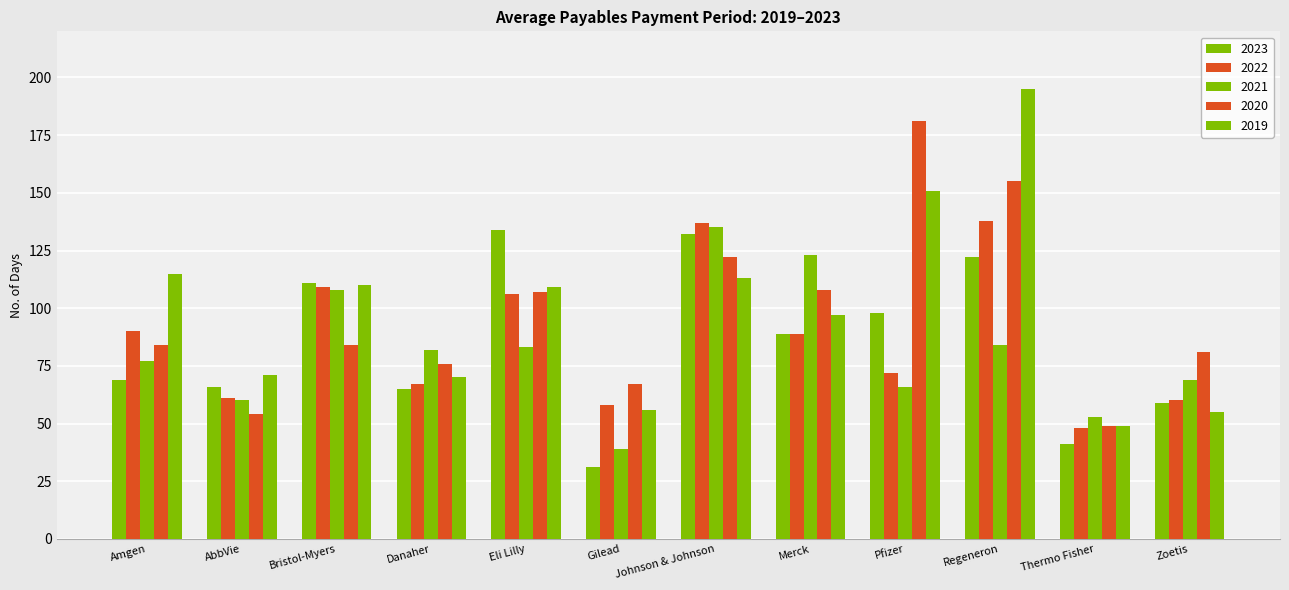

Reading left to right, what are all the values shown in this chart?

2023: Amgen=69	AbbVie=66	Bristol-Myers=111	Danaher=65	Eli Lilly=134	Gilead=31	Johnson & Johnson=132	Merck=89	Pfizer=98	Regeneron=122	Thermo Fisher=41	Zoetis=59
2021: Amgen=77	AbbVie=60	Bristol-Myers=108	Danaher=82	Eli Lilly=83	Gilead=39	Johnson & Johnson=135	Merck=123	Pfizer=66	Regeneron=84	Thermo Fisher=53	Zoetis=69
2019: Amgen=115	AbbVie=71	Bristol-Myers=110	Danaher=70	Eli Lilly=109	Gilead=56	Johnson & Johnson=113	Merck=97	Pfizer=151	Regeneron=195	Thermo Fisher=49	Zoetis=55
2022: Amgen=90	AbbVie=61	Bristol-Myers=109	Danaher=67	Eli Lilly=106	Gilead=58	Johnson & Johnson=137	Merck=89	Pfizer=72	Regeneron=138	Thermo Fisher=48	Zoetis=60
2020: Amgen=84	AbbVie=54	Bristol-Myers=84	Danaher=76	Eli Lilly=107	Gilead=67	Johnson & Johnson=122	Merck=108	Pfizer=181	Regeneron=155	Thermo Fisher=49	Zoetis=81